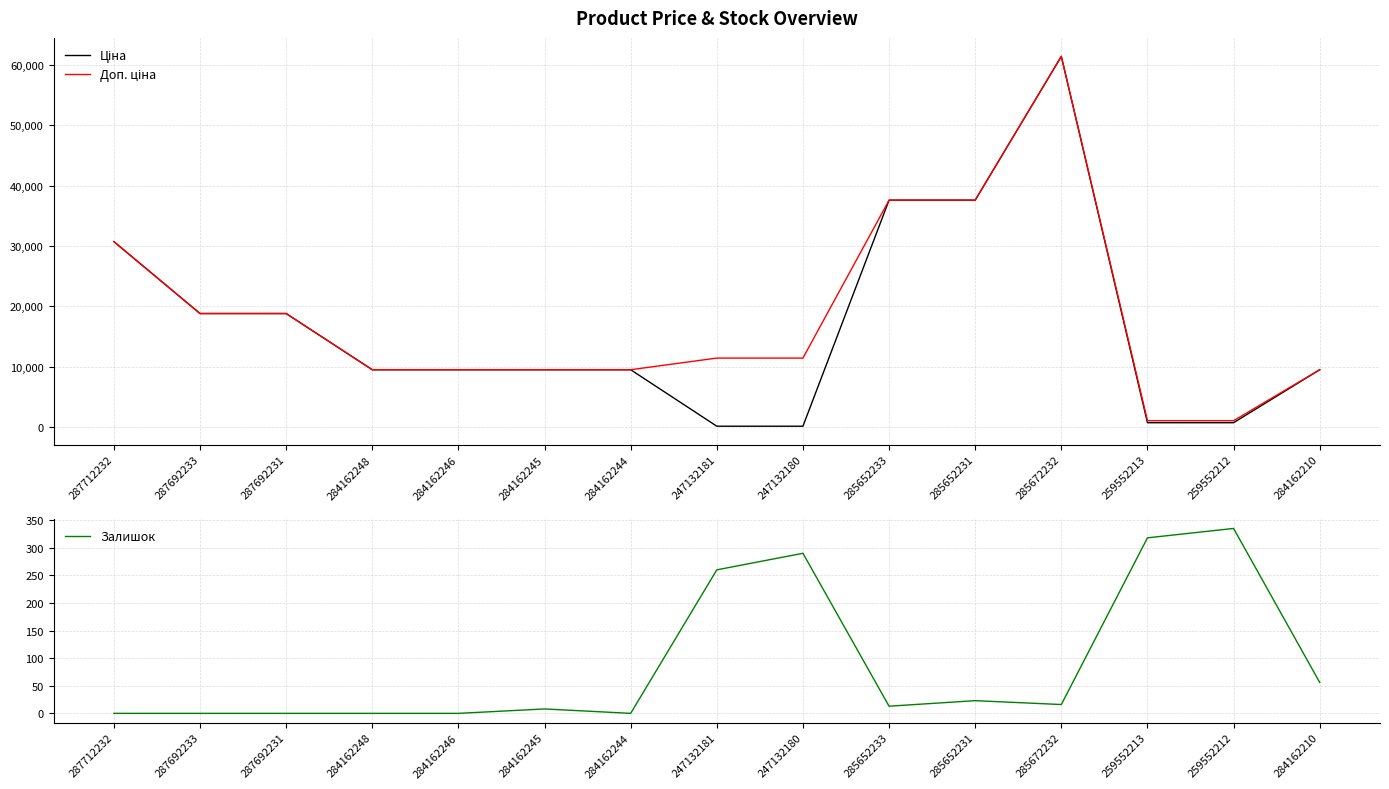

How many distinct data groups are displayed?

3